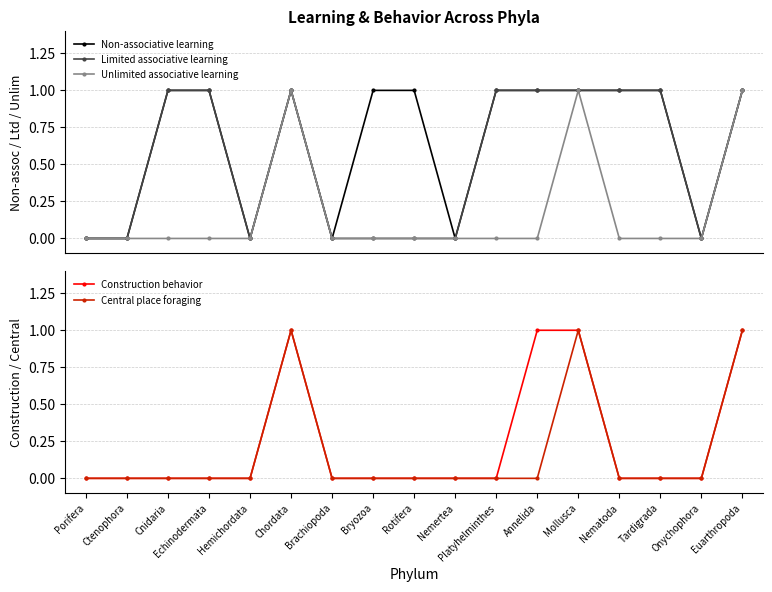

Which has a higher value, Onychophora or Cnidaria?

Cnidaria